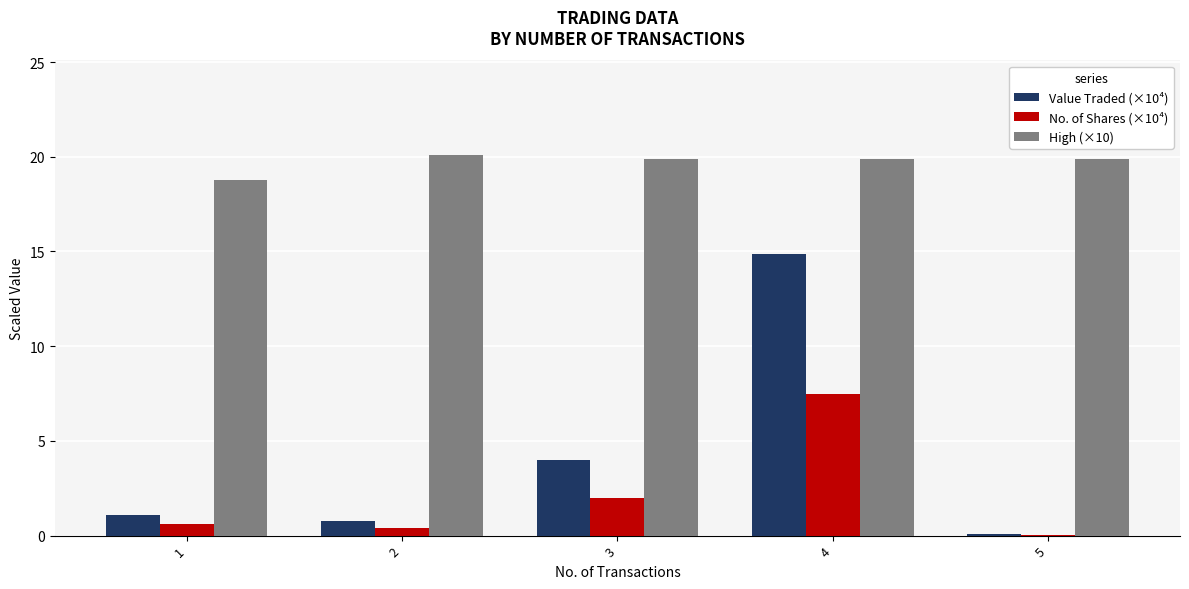

Is it true that Value Traded (×10⁴) equals 6.2 at 3?

False